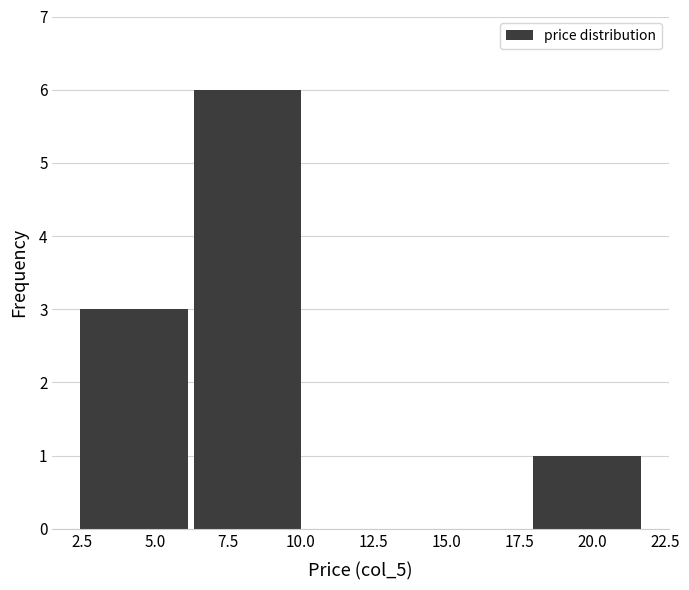

Reading left to right, transcribe this chart: for each bar, give the range it covers on the x-axis and its height. Neither the bar edges nor the heights are printed on the chart, so give them approximately, as read against the axes.

2.5 to 6.0: 3
6.0 to 10.0: 6
10.0 to 14.0: 0
14.0 to 18.0: 0
18.0 to 22.0: 1